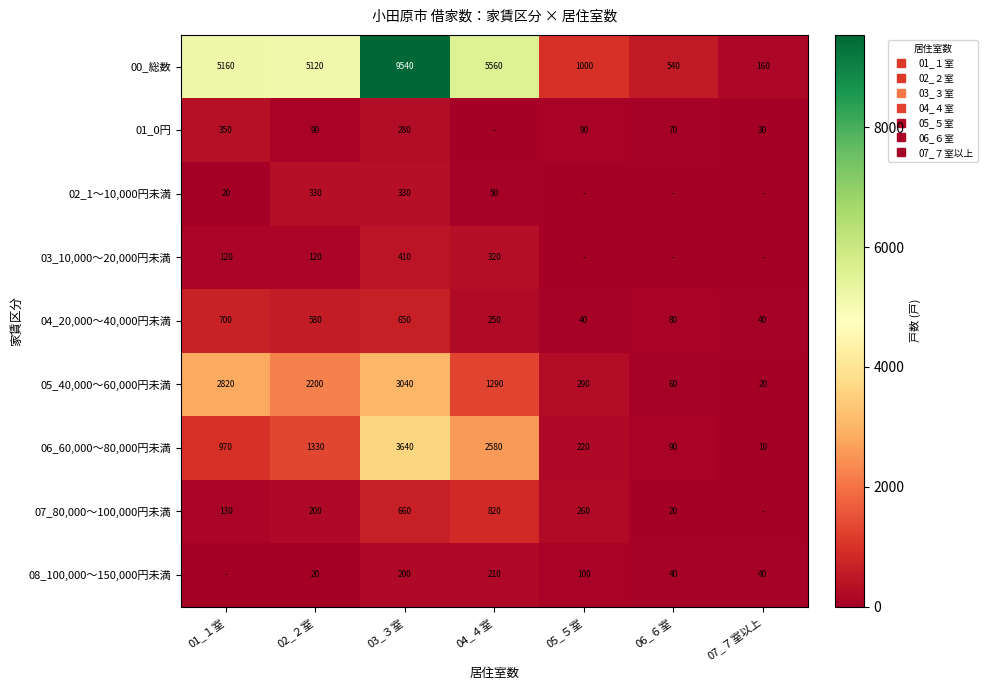

At which label does 01_0円 first exceed 90?

01_１室